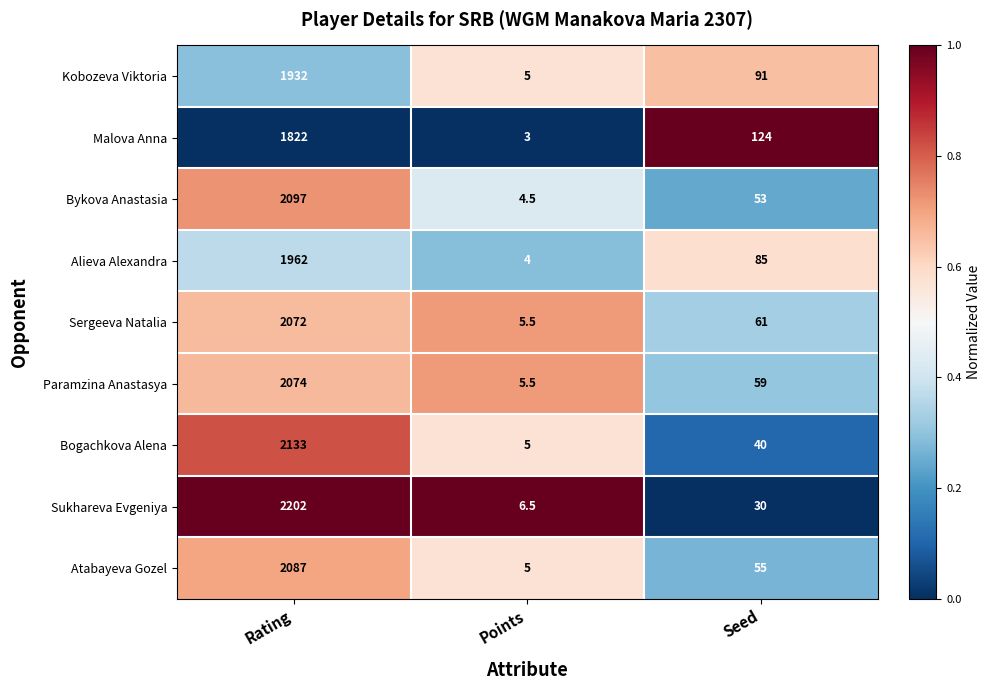

At which label does Bogachkova Alena first exceed 40?

Rating